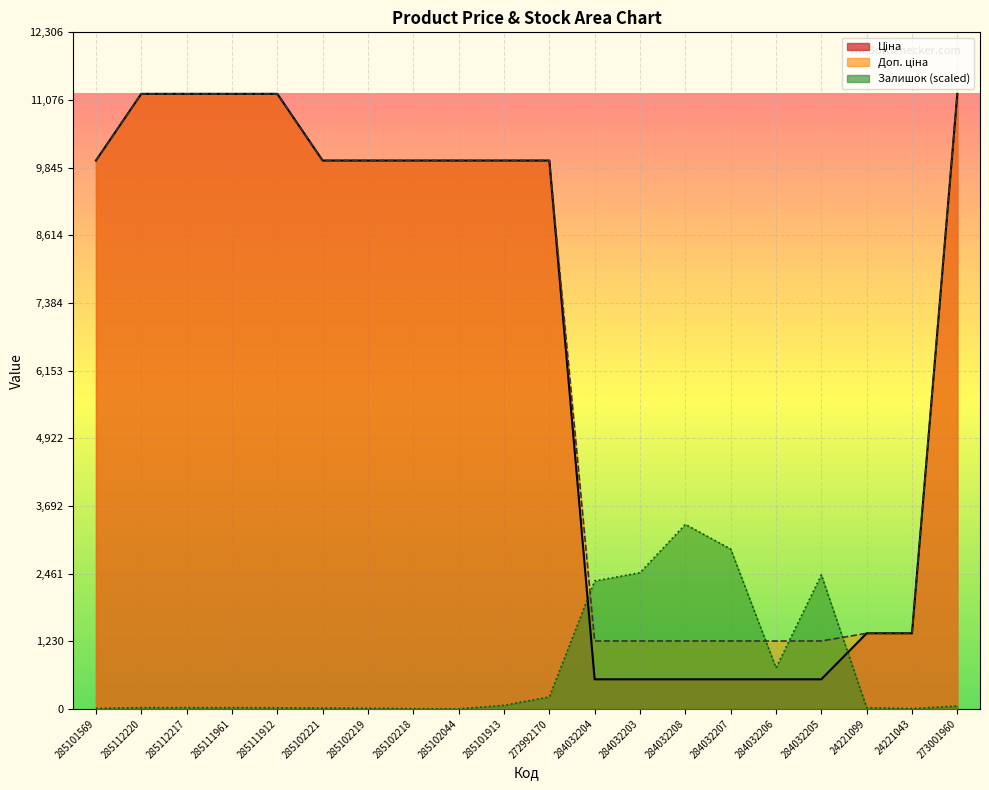

What is the minimum value for Доп. ціна?

1235.4